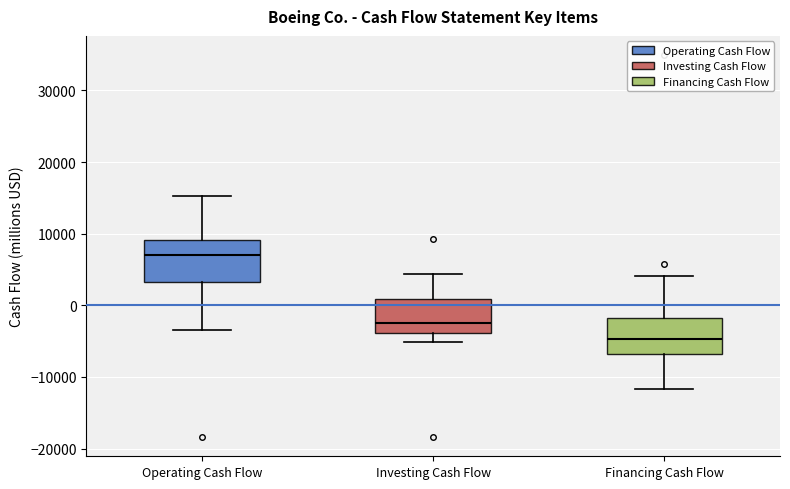

Reading left to right, read every box against the y-axis: the position of its median line, the range the box covers, and the ends of its whiskers. The values are not printed on the chart, so give them approximately, as read against the axis.

Operating Cash Flow: median 7000, box 3000 to 9000, whiskers -3000 to 15000
Investing Cash Flow: median -2000, box -4000 to 1000, whiskers -5000 to 4000
Financing Cash Flow: median -5000, box -7000 to -2000, whiskers -12000 to 4000